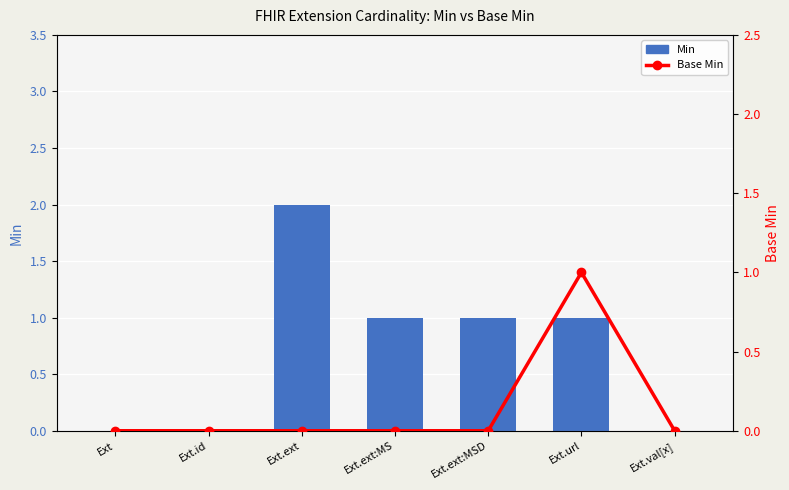

Is it true that Min equals 2 at Ext.url?

False